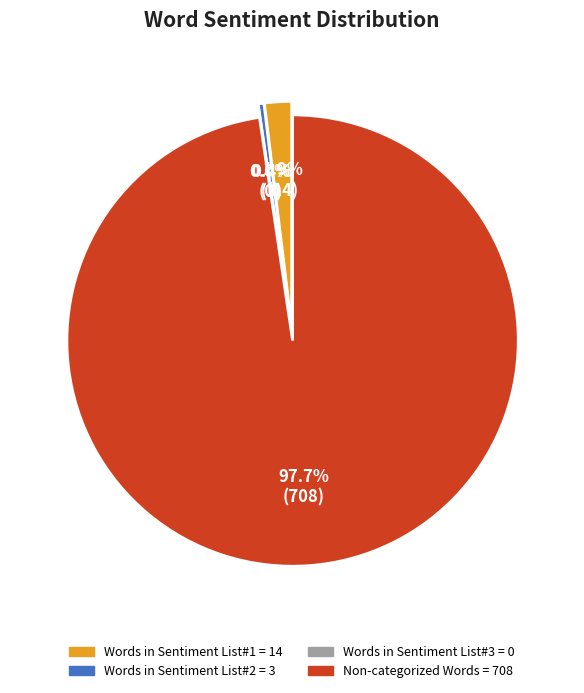

What is the majority slice?

Non-categorized Words